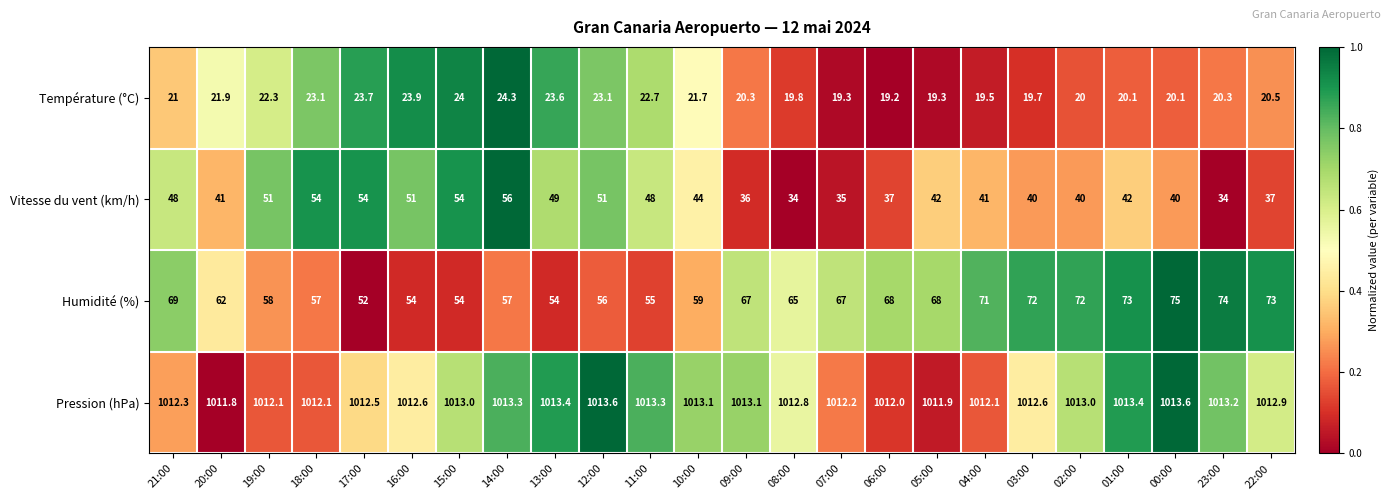

Rank the series at 18:00 from lowest to highest value.

Température (°C), Vitesse du vent (km/h), Humidité (%), Pression (hPa)